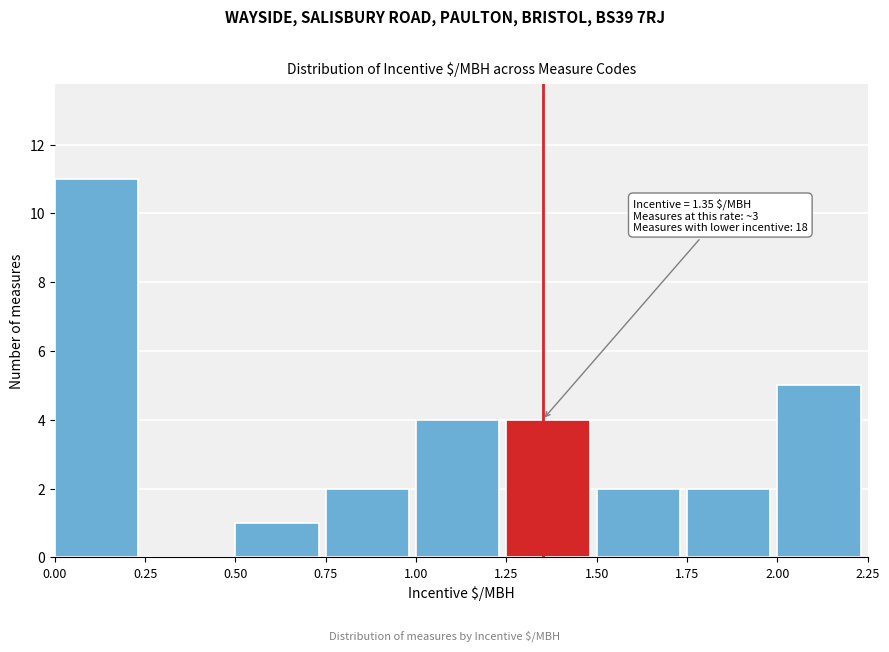

Over which range of the x-axis is the bar tallest?

0.00 to 0.25